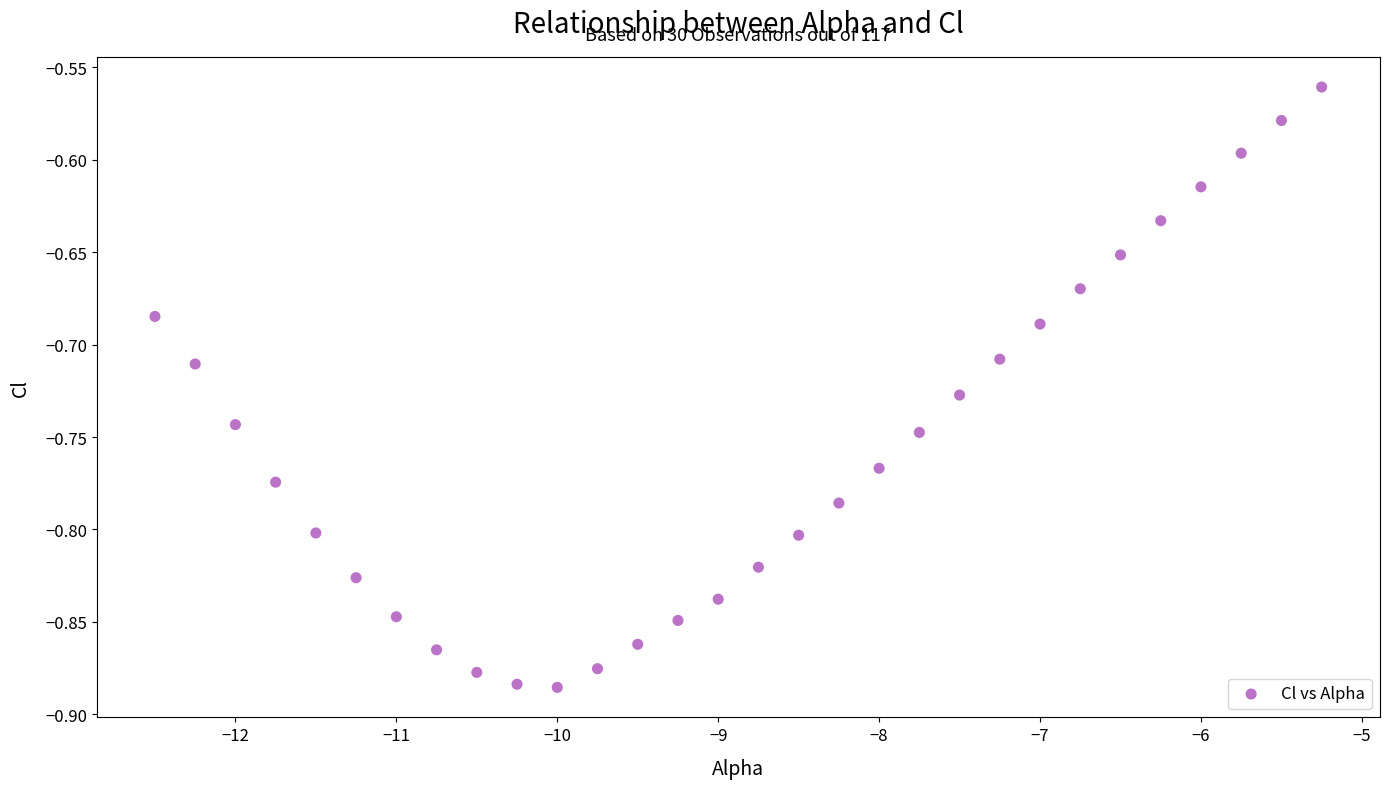

What is the range of Y values (max minus min)?

0.3